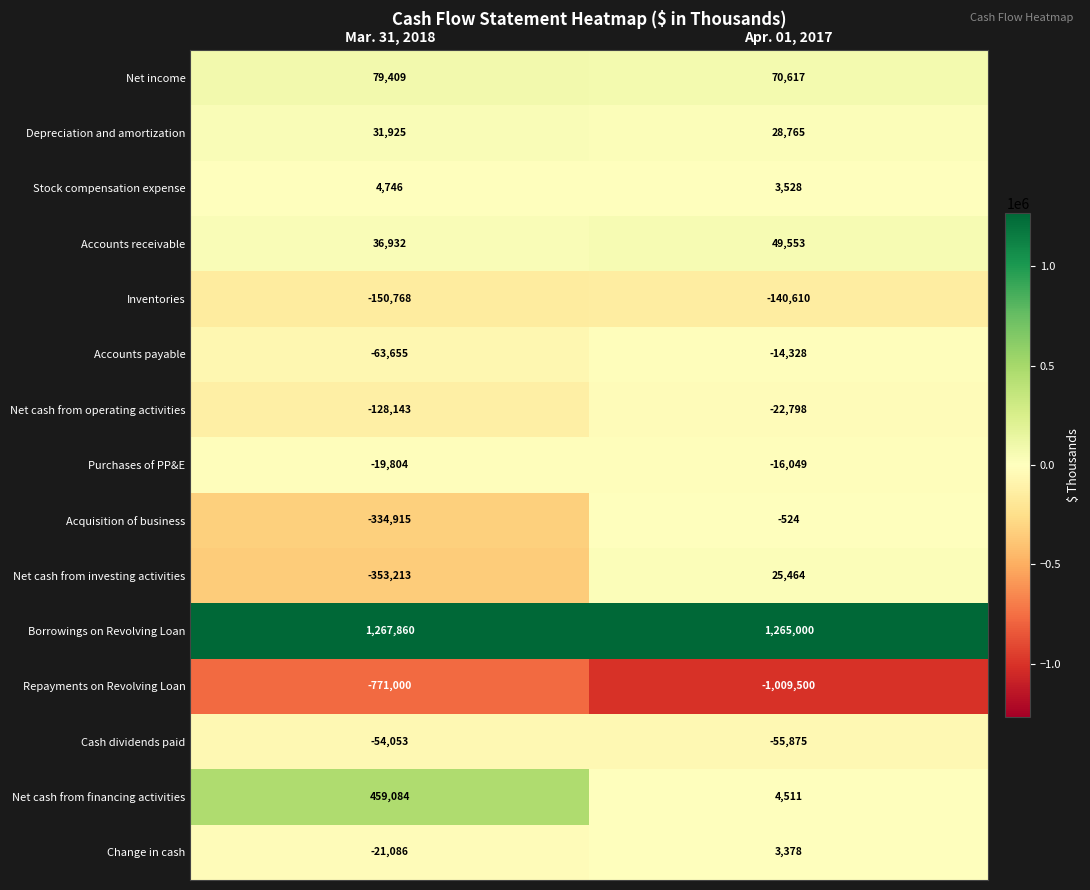

Is it true that Stock compensation expense equals 3528 at Apr. 01, 2017?

True